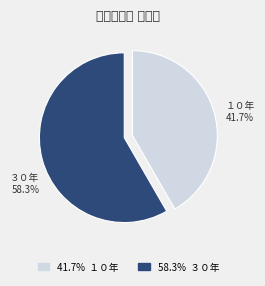

How much of the chart is everything except ３０年?

41.7%